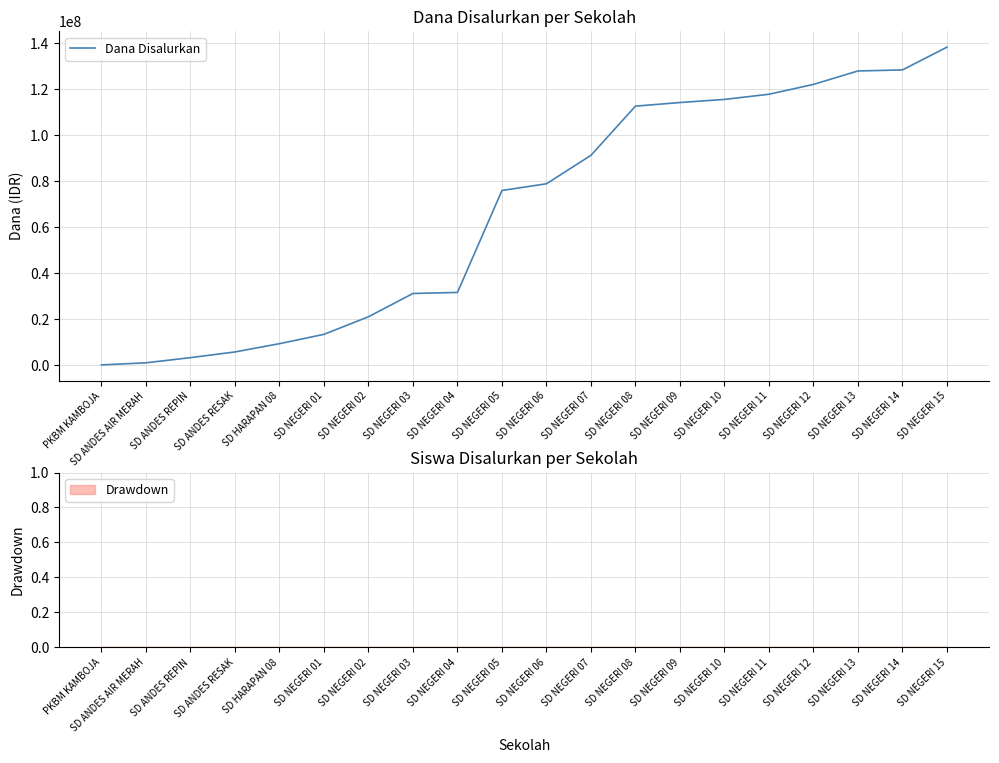

What is the maximum value shown in the chart?

138375000